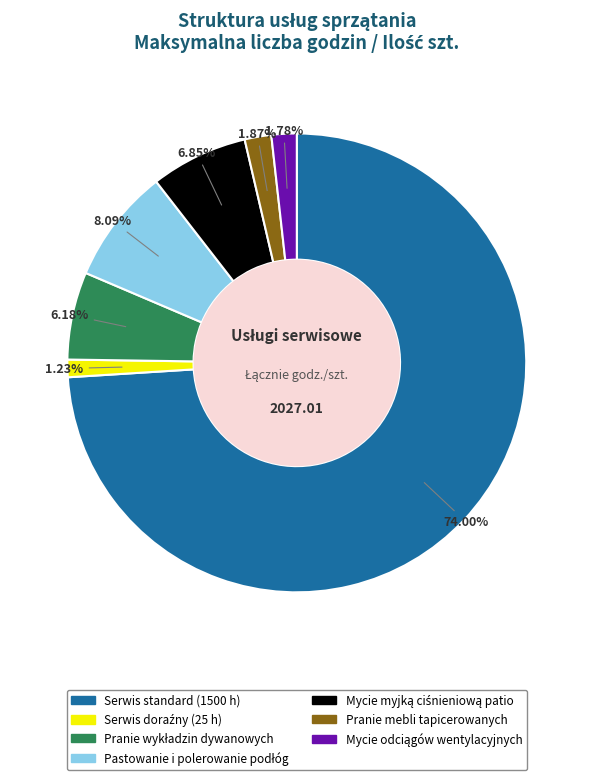

Which slice represents more than half of the pie?

Serwis standard (1500 h)